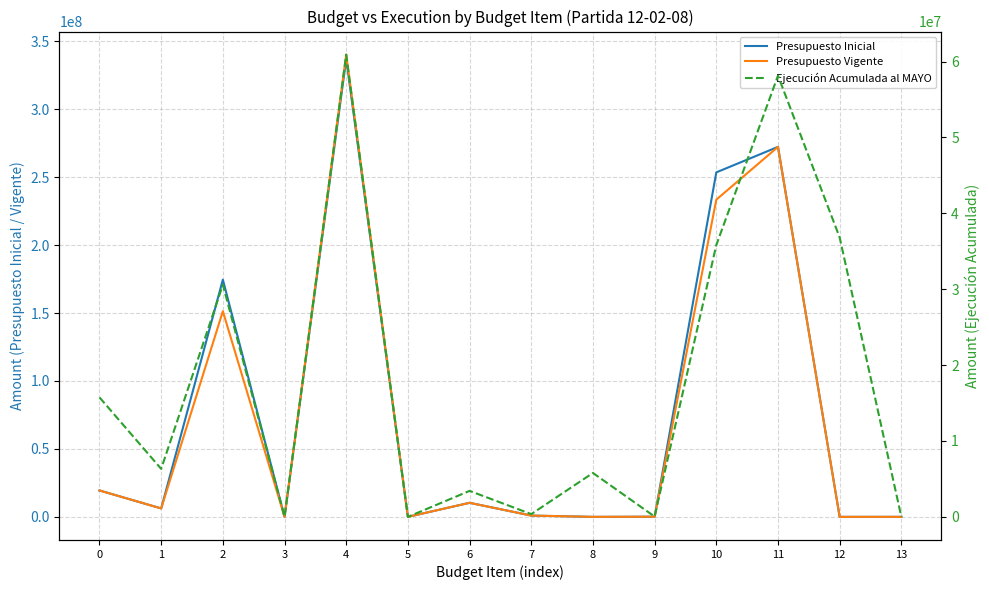

Which series has the largest total across all categories?

Presupuesto Inicial